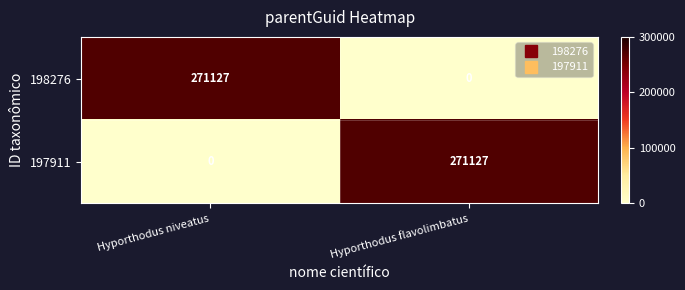

What is the spread (max minus min) of values at Hyporthodus flavolimbatus?

271127